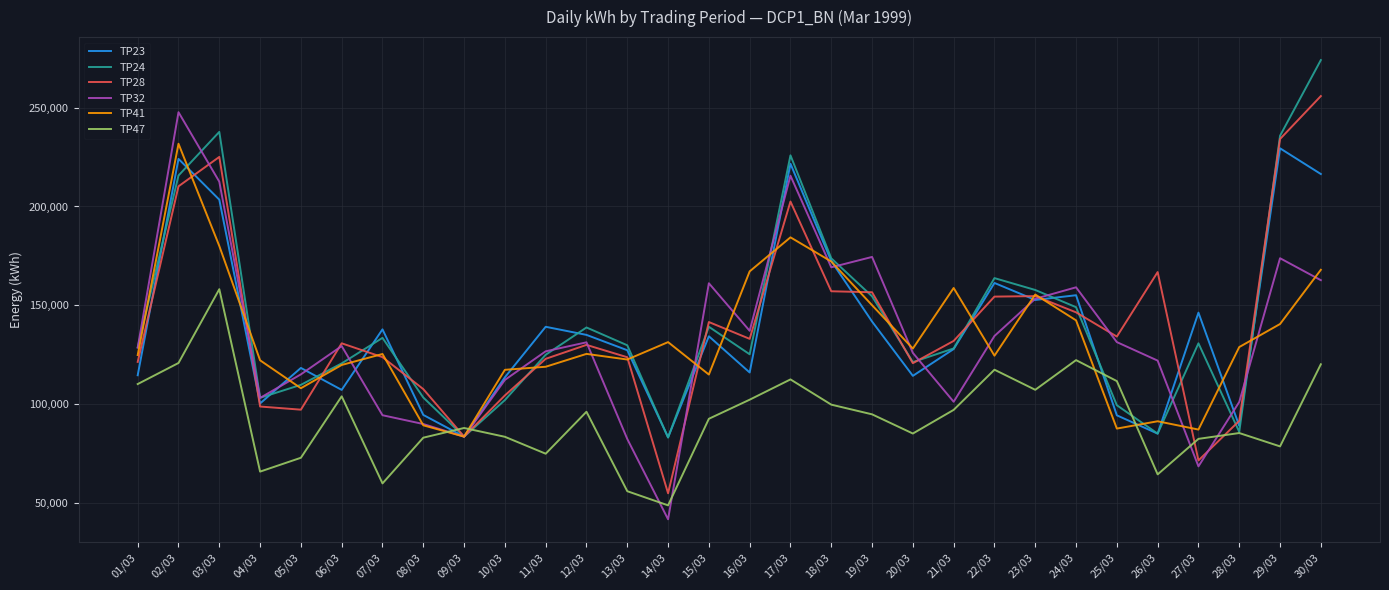

True or false: TP47 and TP24 cross at least once.

True